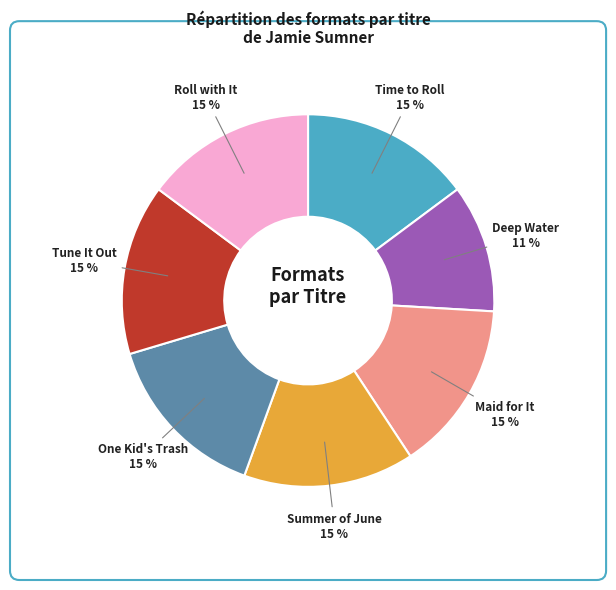

To the nearest percent, what is the average slice percentage?

14%